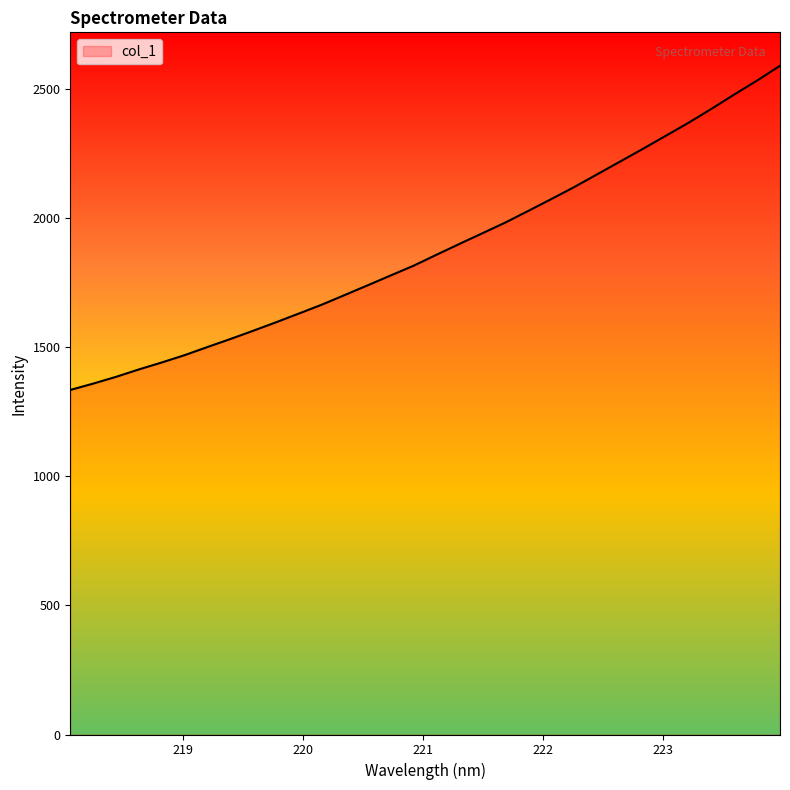

What is the difference between the maximum and minimum values?

1254.6